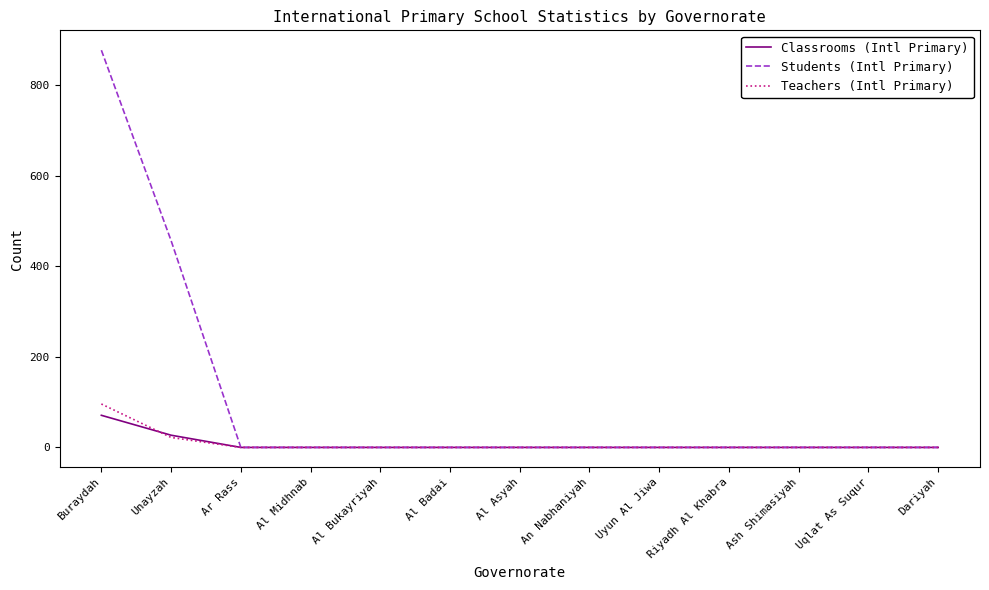

What is the greatest value displayed?

878